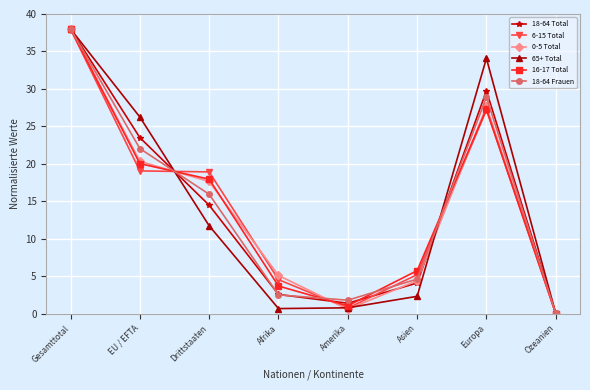

What is the label of the 2nd point from the left?

EU / EFTA